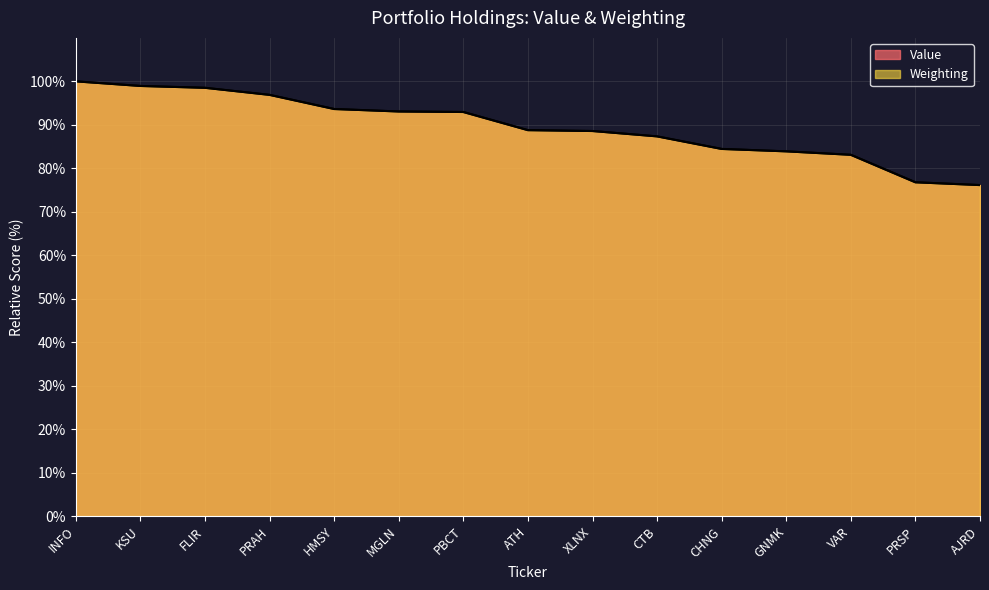

Does the chart have visible grid lines?

Yes